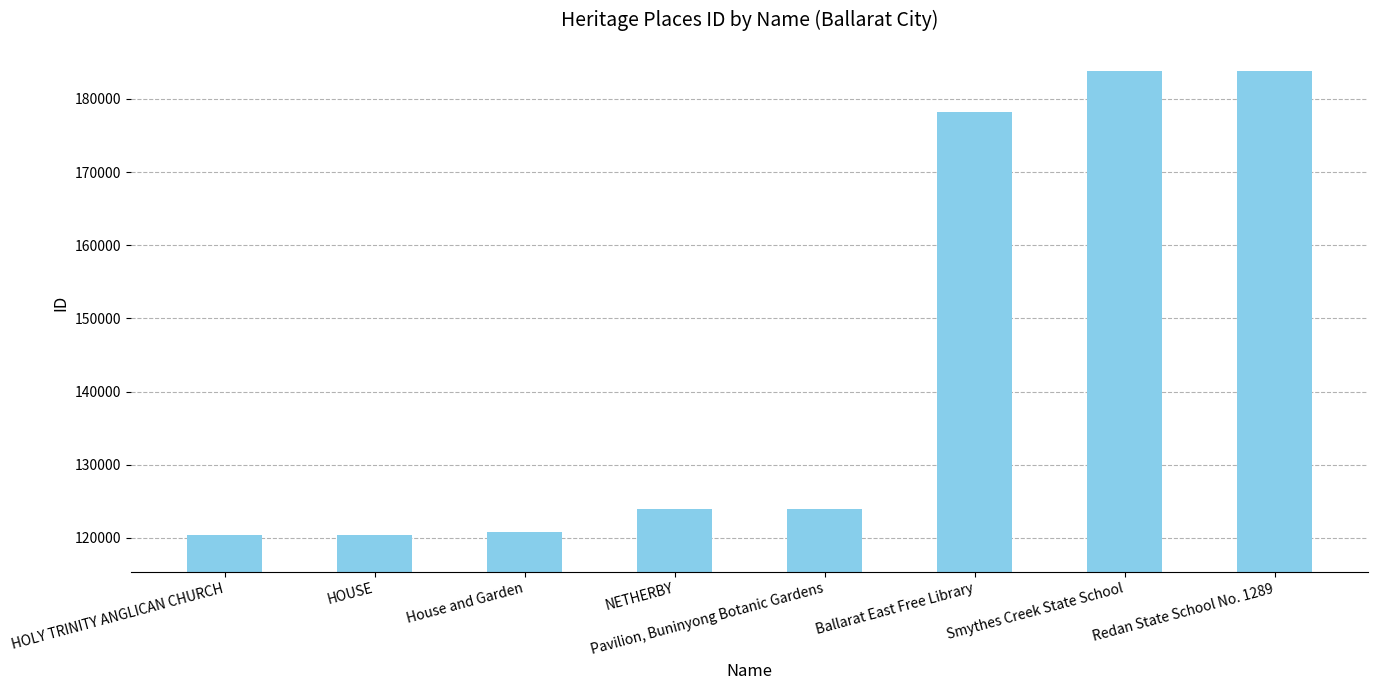

What is the smallest value displayed?

120329